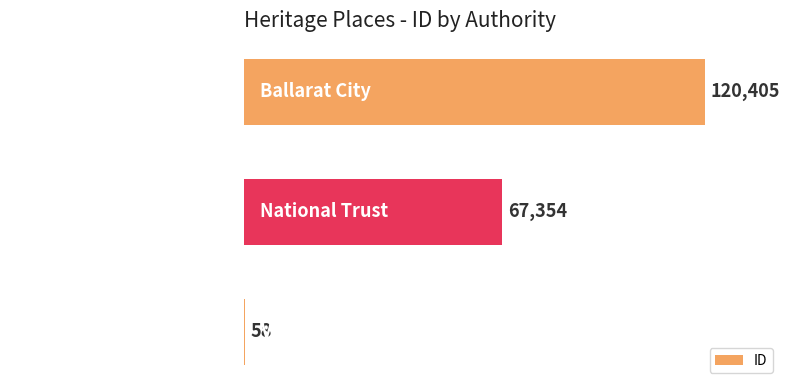

What is the approximate value at Victorian Heritage Register?

58